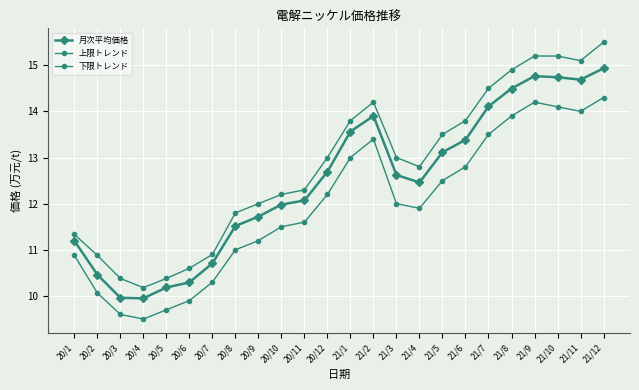

How many categories are shown in the chart?

24